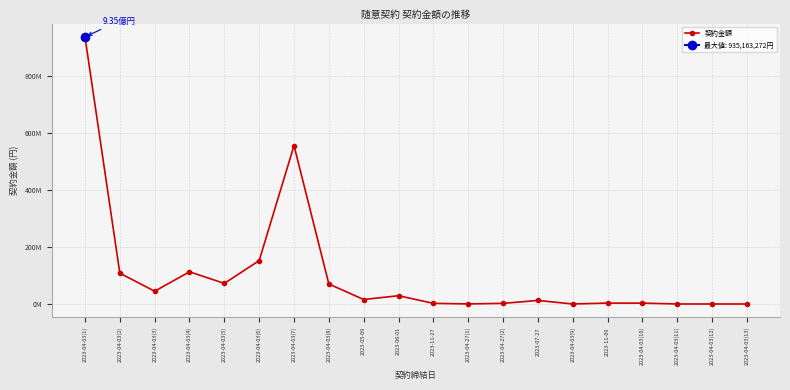

Reading left to right, transcribe all the data shown in this chart.

935163272	107963793	44696990	112679315	72126831	151864221	554721865	70038800	15621100	29016624	2288000	222640	2178000	12430000	70400	3135000	2970000	49980	10260	8950